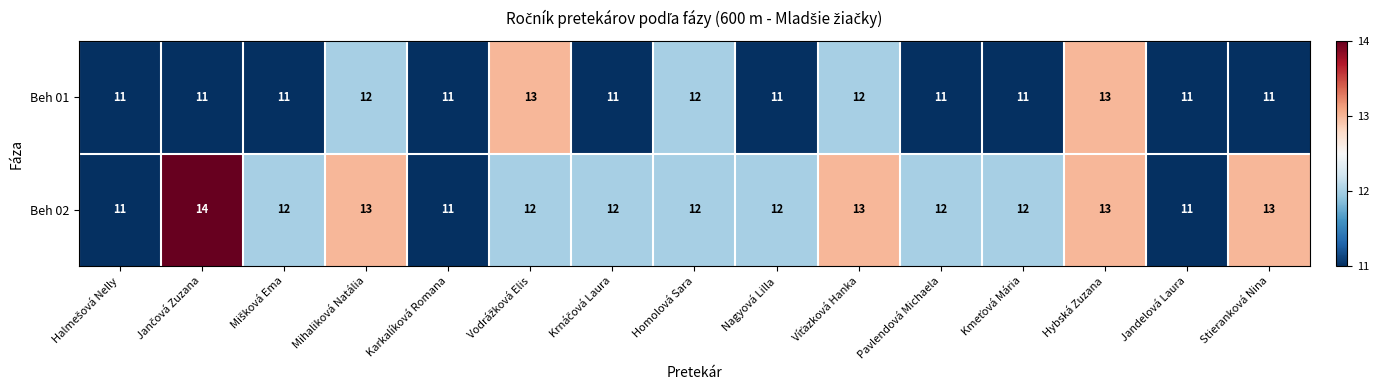

Rank the series at Nagyová Lilla from lowest to highest value.

Beh 01, Beh 02